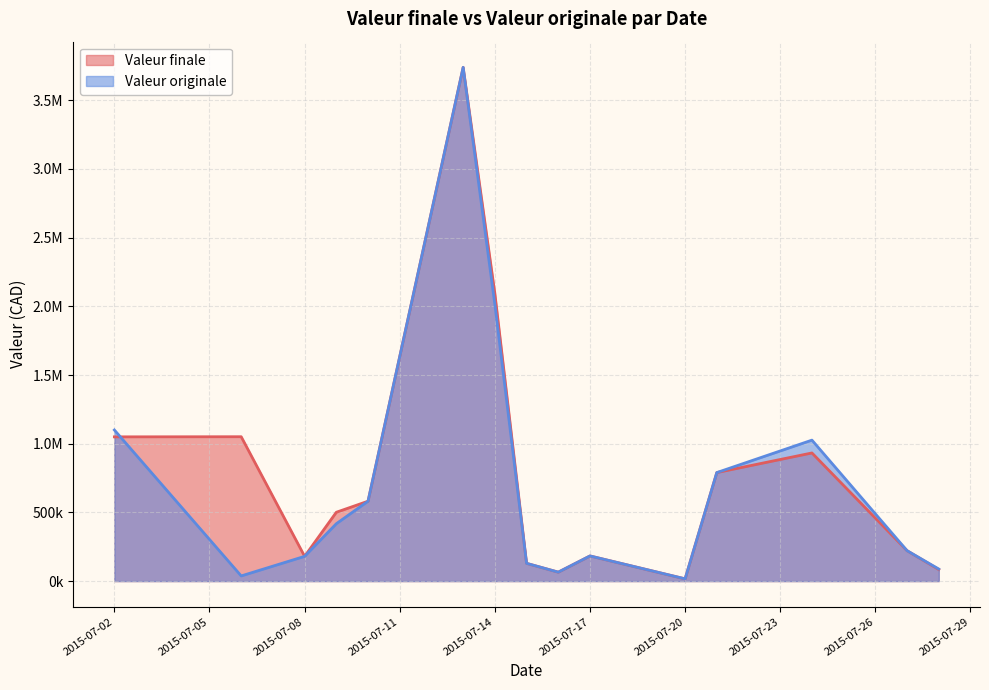

Rank the series at 29 from highest to lowest value.

Valeur originale, Valeur finale